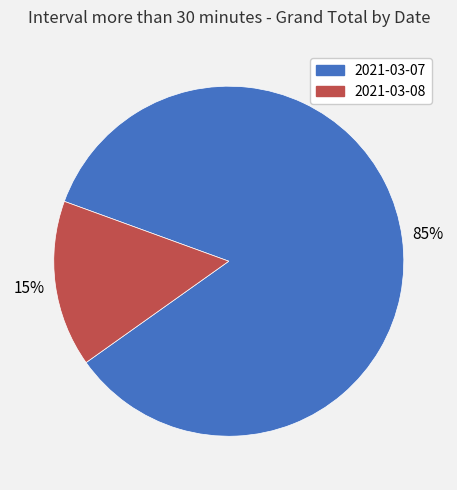

To the nearest percent, what is the combined percentage of 2021-03-07 and 2021-03-08?

100%